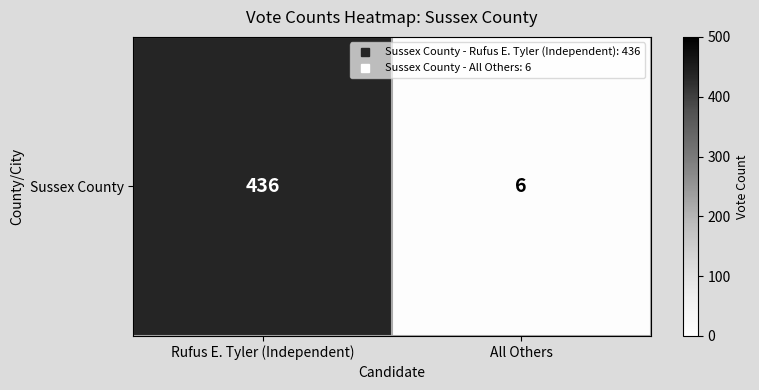

Is it true that the value at All Others is 9?

False